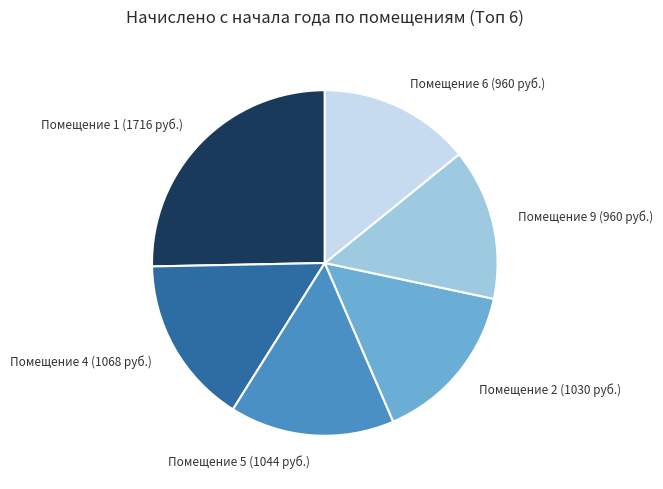

Is there any slice that represents more than half of the pie?

No